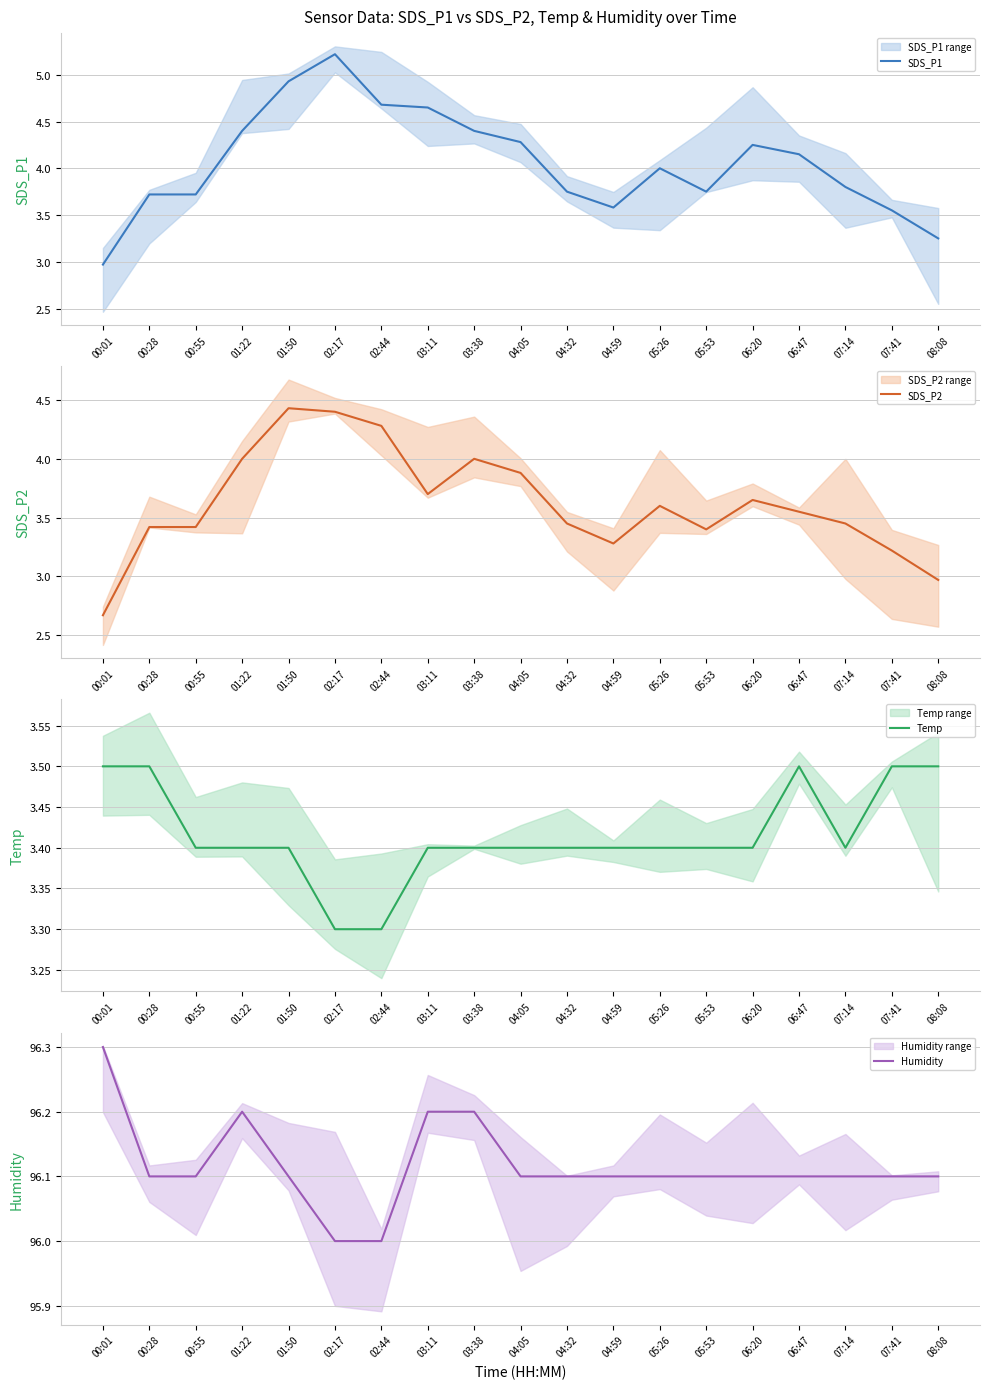

Reading left to right, list all the values displayed in this chart.

SDS_P1: 3.0	3.7	3.7	4.4	4.9	5.2	4.7	4.7	4.4	4.3	3.8	3.6	4.0	3.8	4.2	4.2	3.8	3.5	3.2
SDS_P2: 2.7	3.4	3.4	4.0	4.4	4.4	4.3	3.7	4.0	3.9	3.5	3.3	3.6	3.4	3.6	3.5	3.5	3.2	3.0
Temp: 3.5	3.5	3.4	3.4	3.4	3.3	3.3	3.4	3.4	3.4	3.4	3.4	3.4	3.4	3.4	3.5	3.4	3.5	3.5
Humidity: 96.3	96.1	96.1	96.2	96.1	96.0	96.0	96.2	96.2	96.1	96.1	96.1	96.1	96.1	96.1	96.1	96.1	96.1	96.1